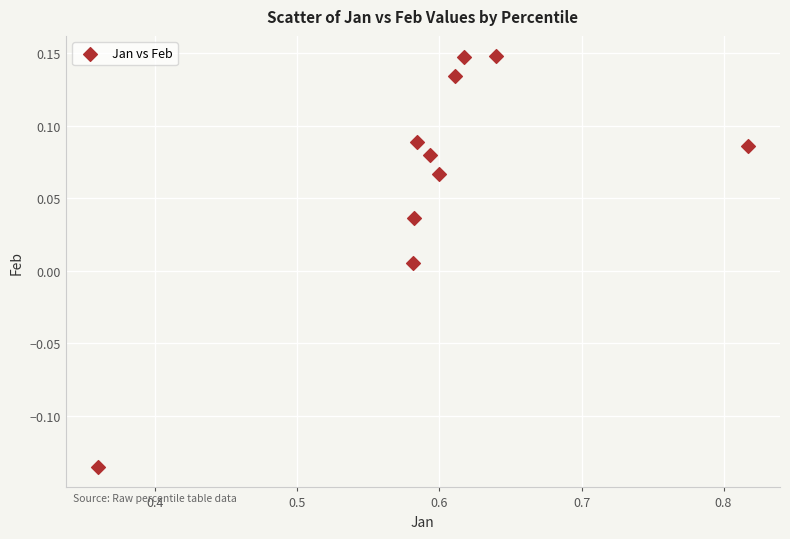

What is the range of Y values (max minus min)?

0.3